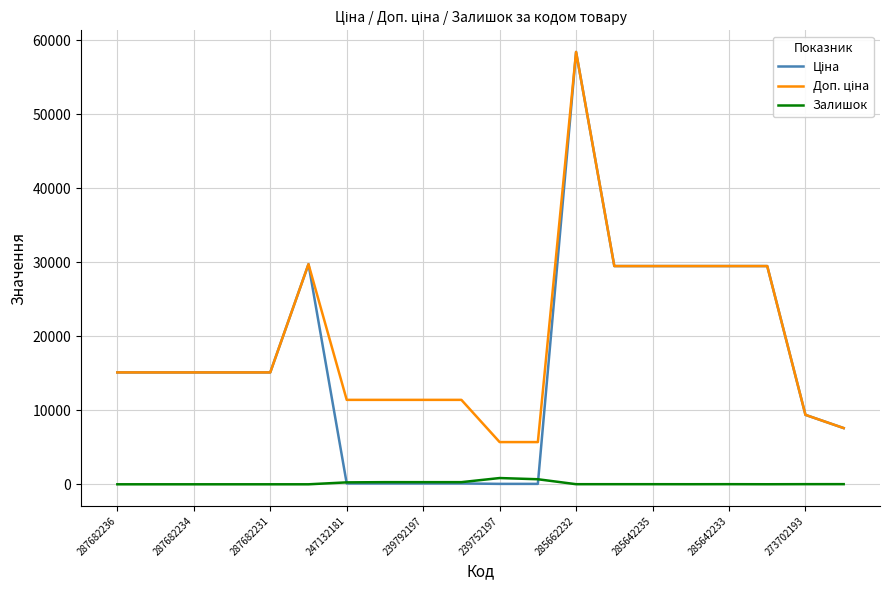

What is the greatest value displayed?

58426.5